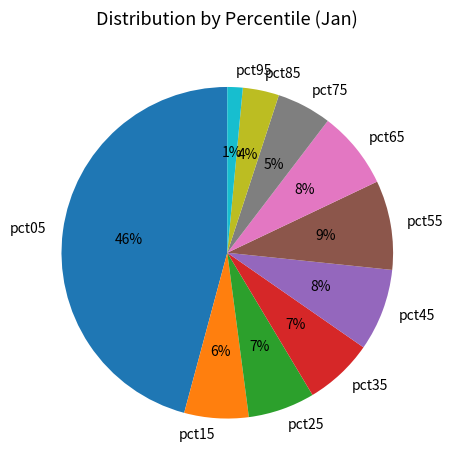

Is it true that pct85 is 4% of the pie?

True